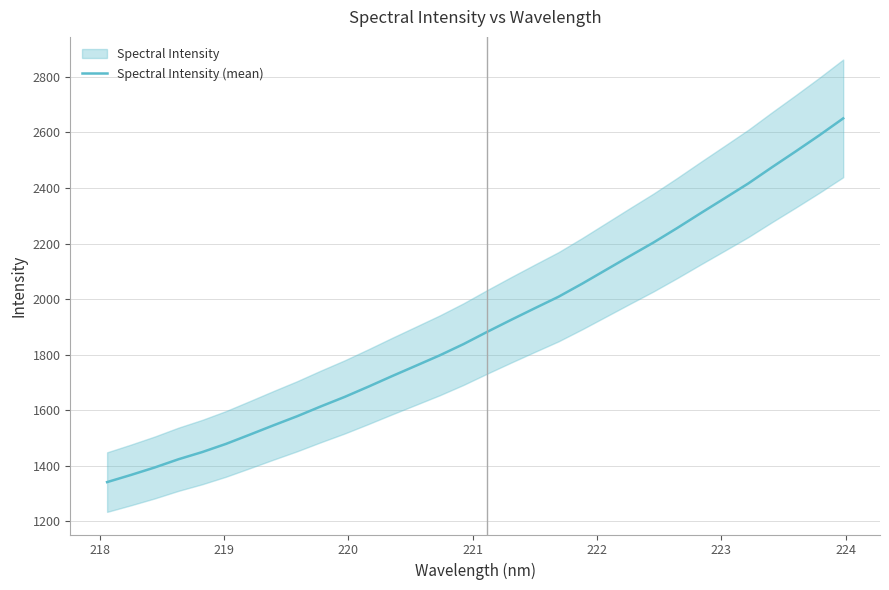

What is the lowest value of the Spectral Intensity (mean) series?

1340.6